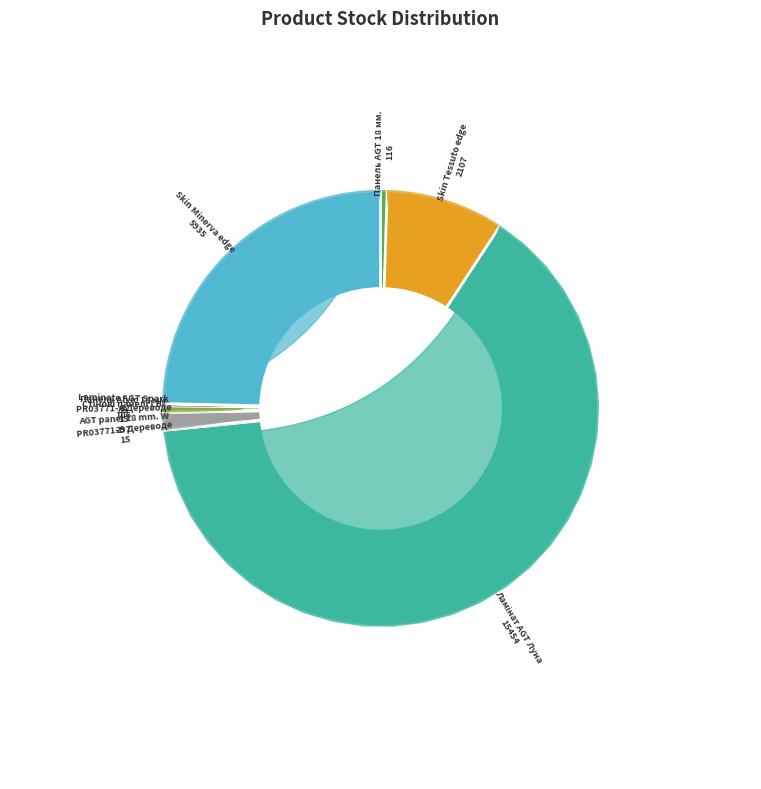

Count the number of slices in the pie.

10